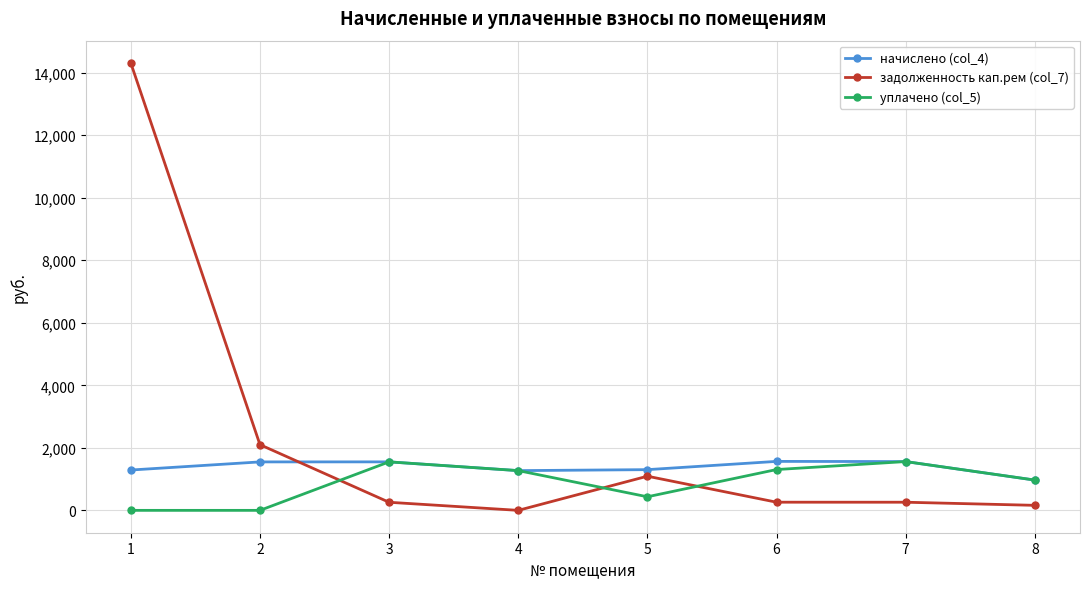

Does the chart display data point markers on the line(s)?

Yes